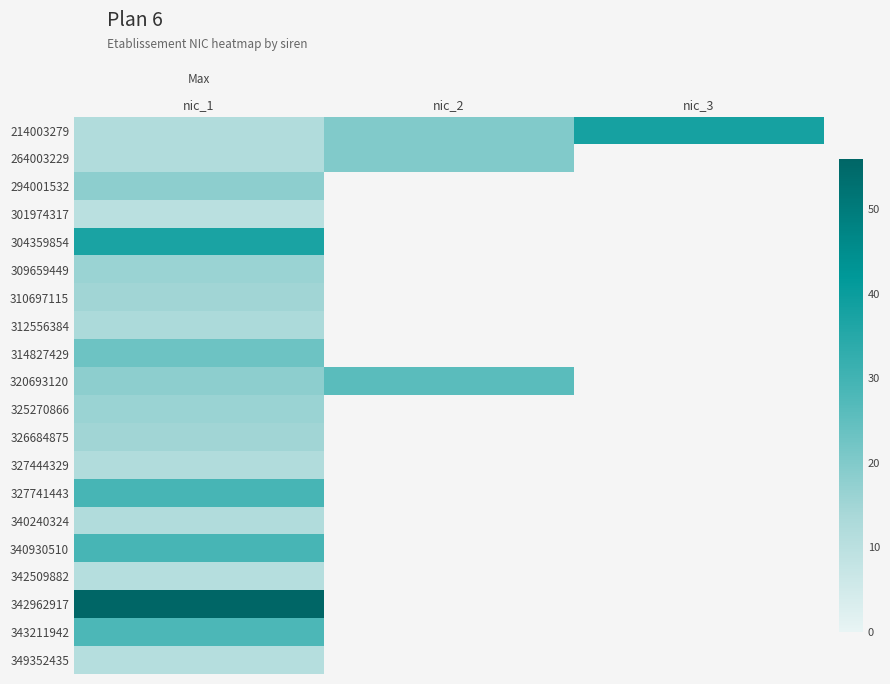

Where is 340240324 nearest to the value 12?

nic_1